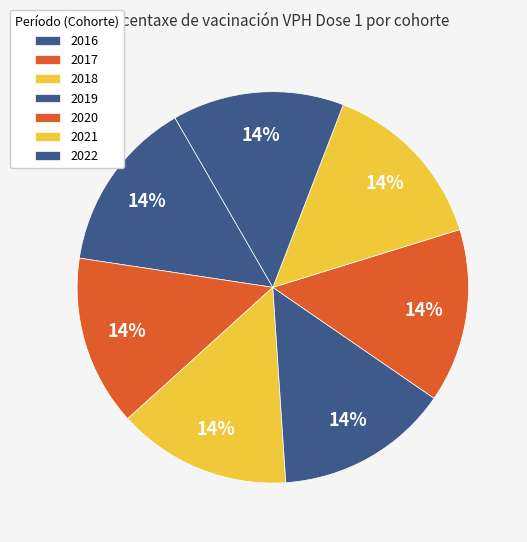

How many slices are in this pie chart?

7